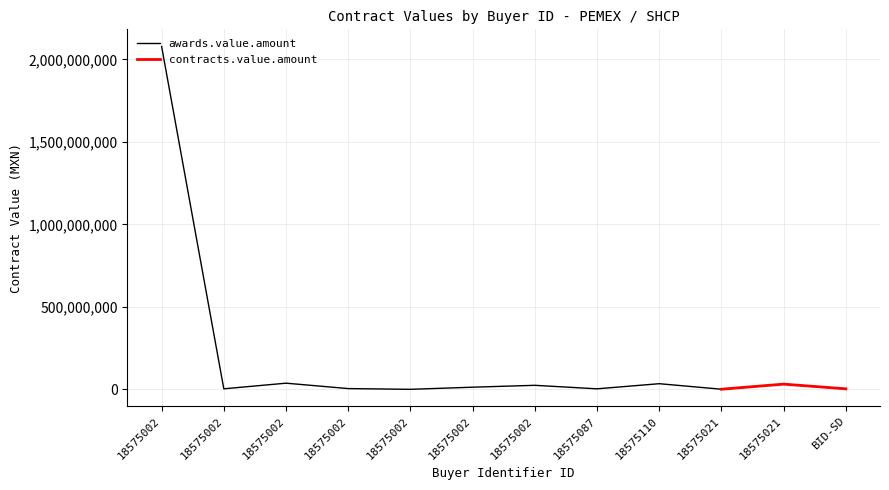

The value at 18575002 is 5407404.1. True or false?

True